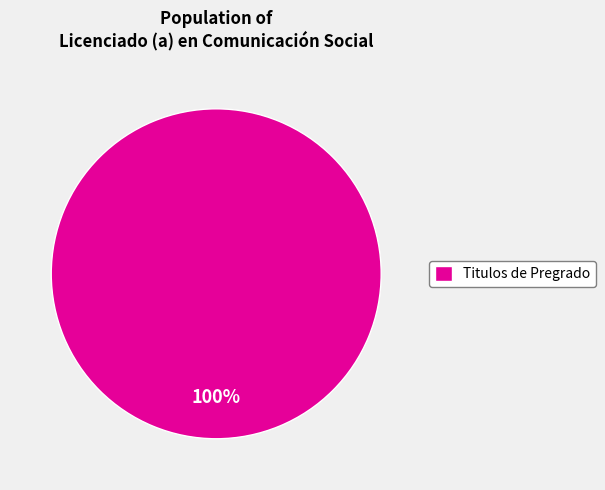

The Titulos de Pregrado slice represents 86% of the pie. True or false?

False